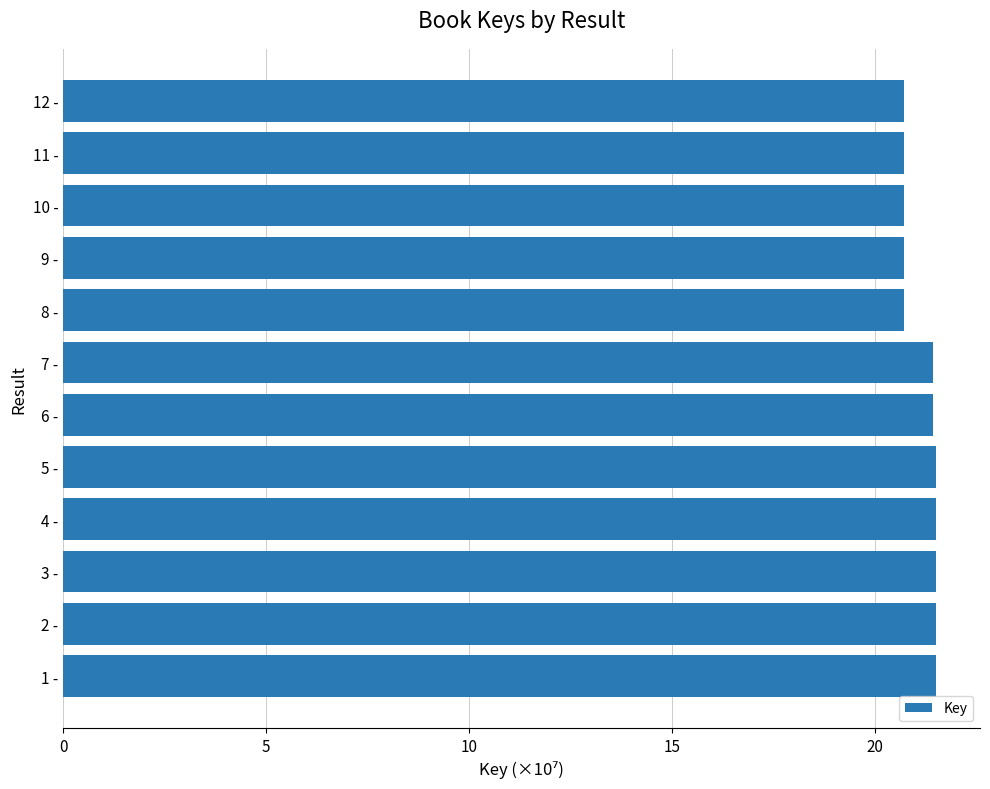

What is the difference between the maximum and second lowest values?

0.8